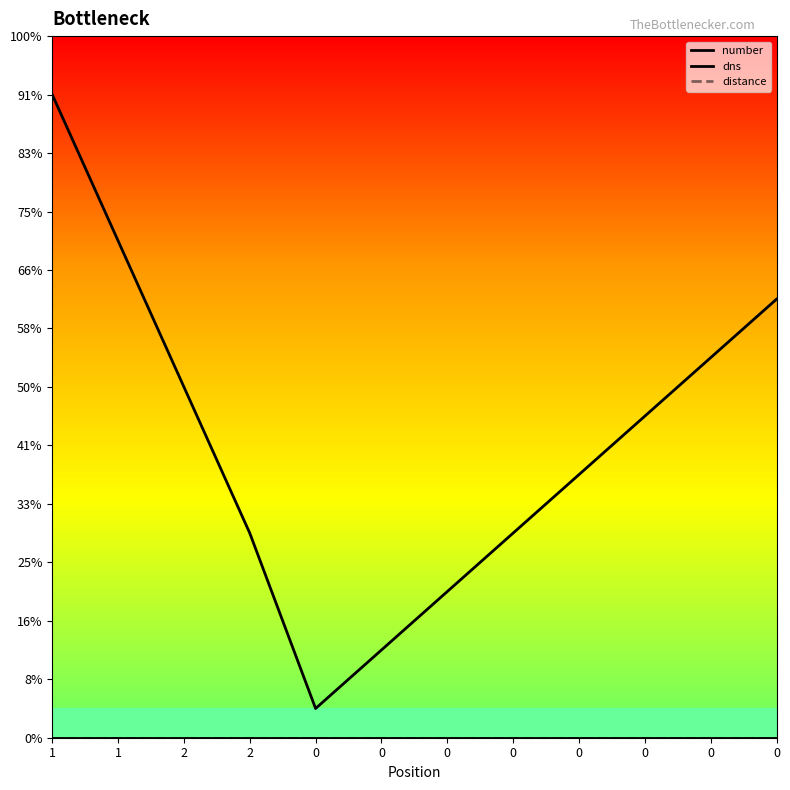

Reading left to right, what are all the values shown in this chart?

number: 1=0.0	1=0.0	2=0.0	2=0.0	0=0.0	0=0.0	0=0.0	0=0.0	0=0.0	0=0.0	0=0.0	0=0.0
dns: 1=11.0	1=8.5	2=6.0	2=3.5	0=0.5	0=1.5	0=2.5	0=3.5	0=4.5	0=5.5	0=6.5	0=7.5
distance: 1=0.0	1=0.0	2=0.0	2=0.0	0=0.0	0=0.0	0=0.0	0=0.0	0=0.0	0=0.0	0=0.0	0=0.0